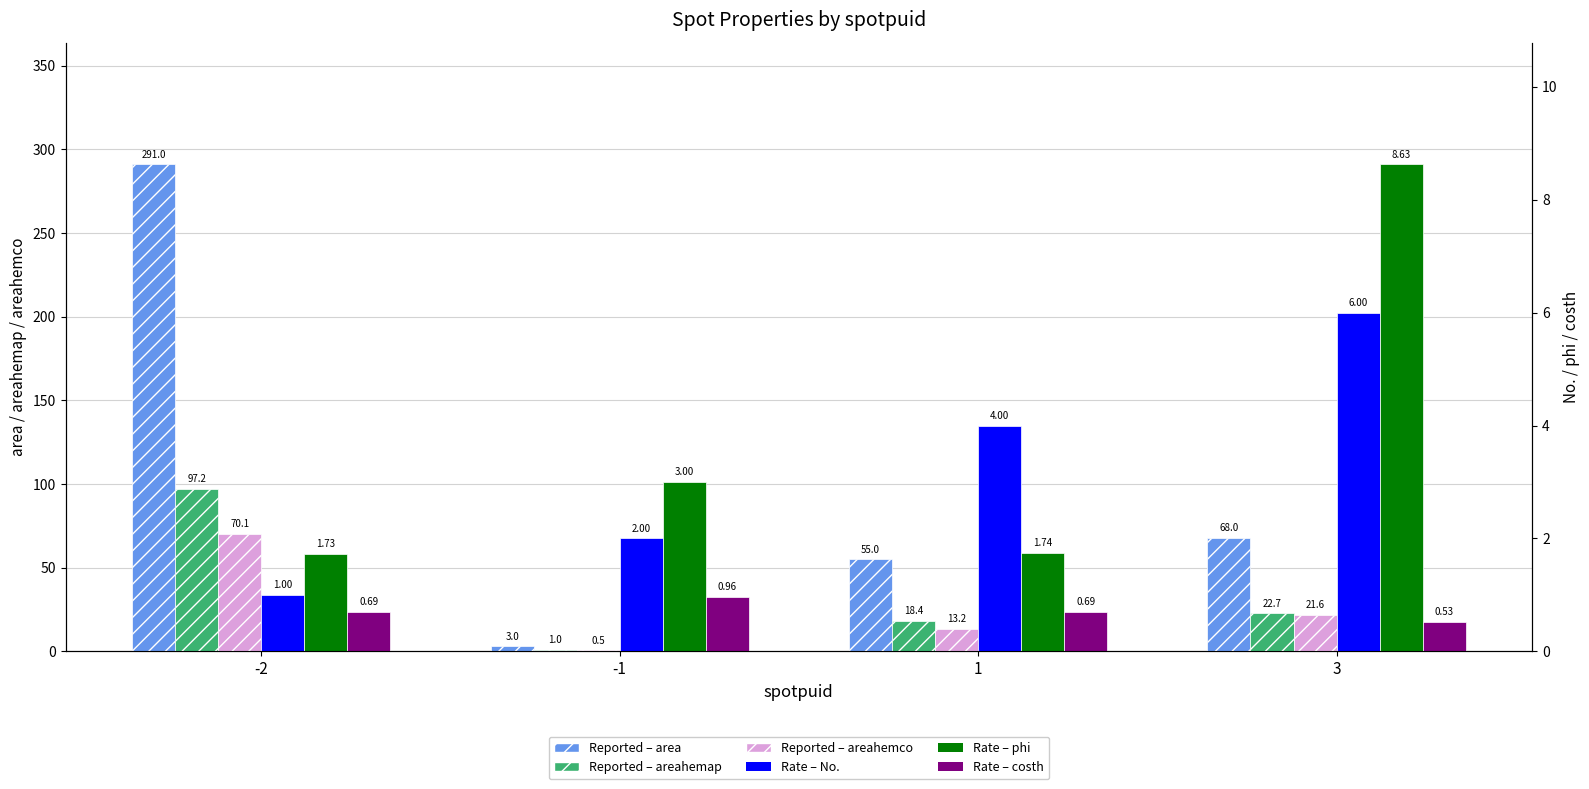

Which category has the lowest value across all series?

-1